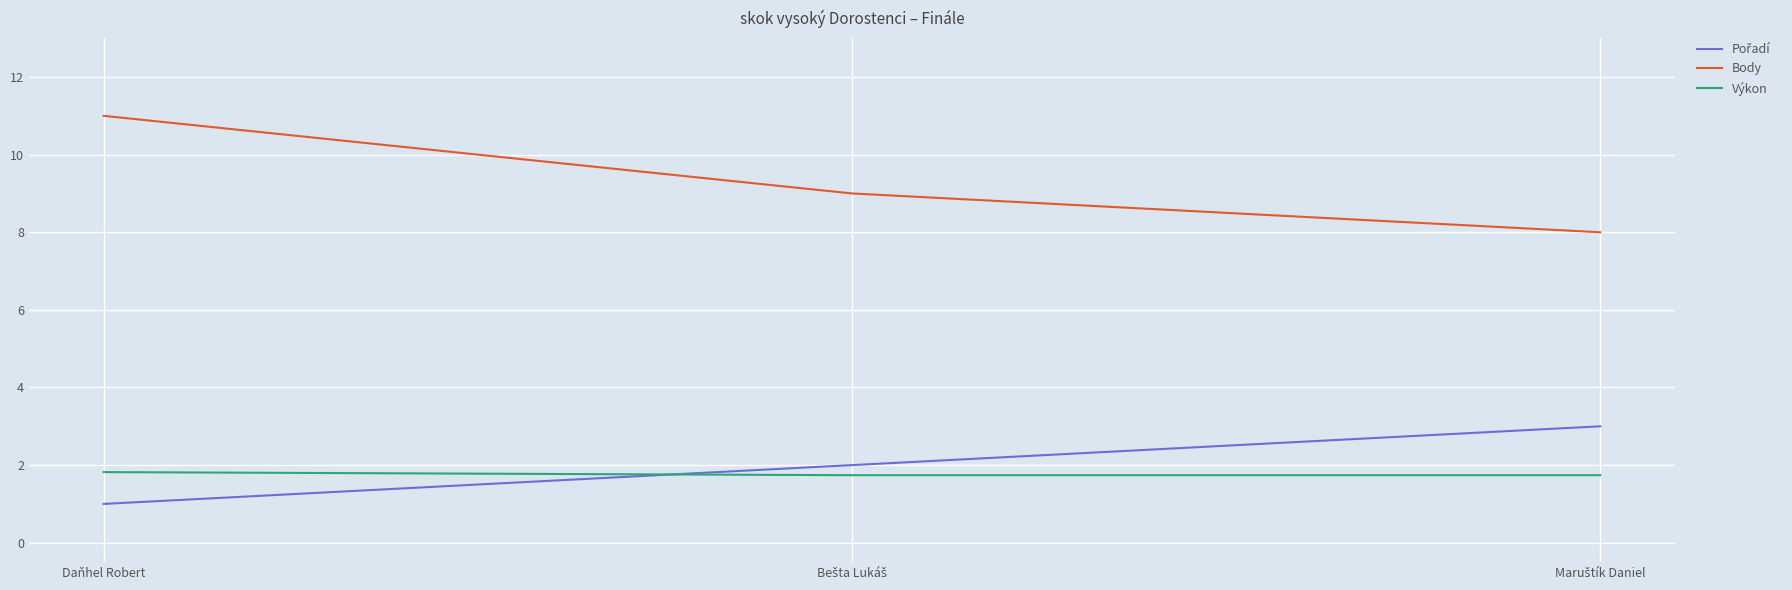

What is the spread (max minus min) of values at Daňhel Robert?

10.0